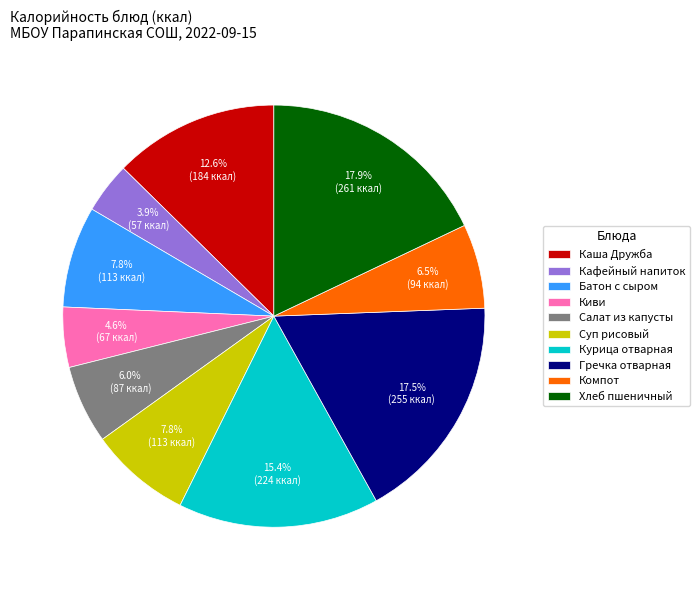

How many segments does this pie chart have?

10